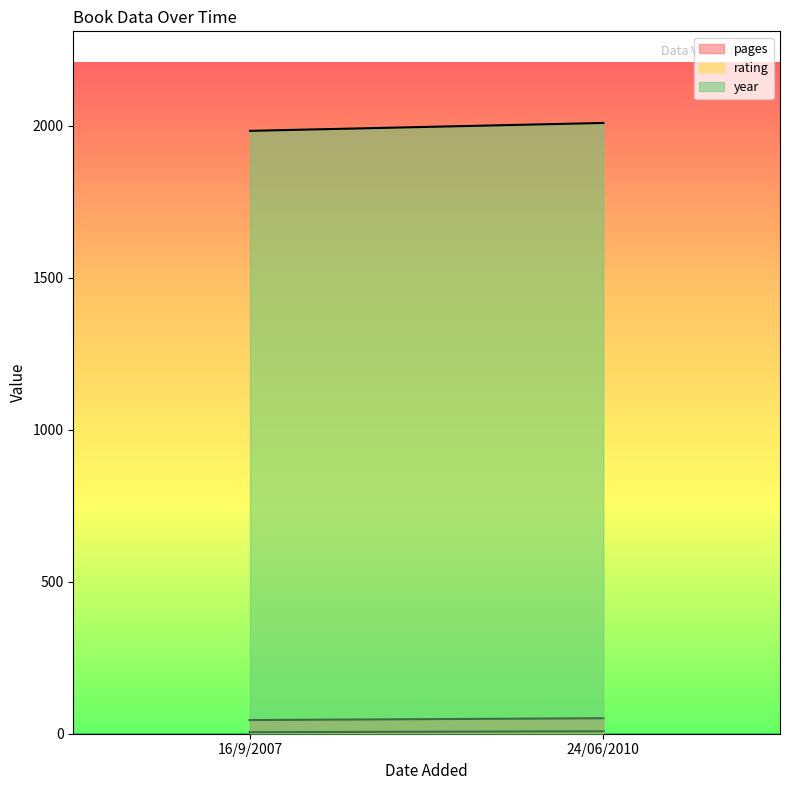

Rank the series by their maximum value, from highest to lowest.

year, pages, rating